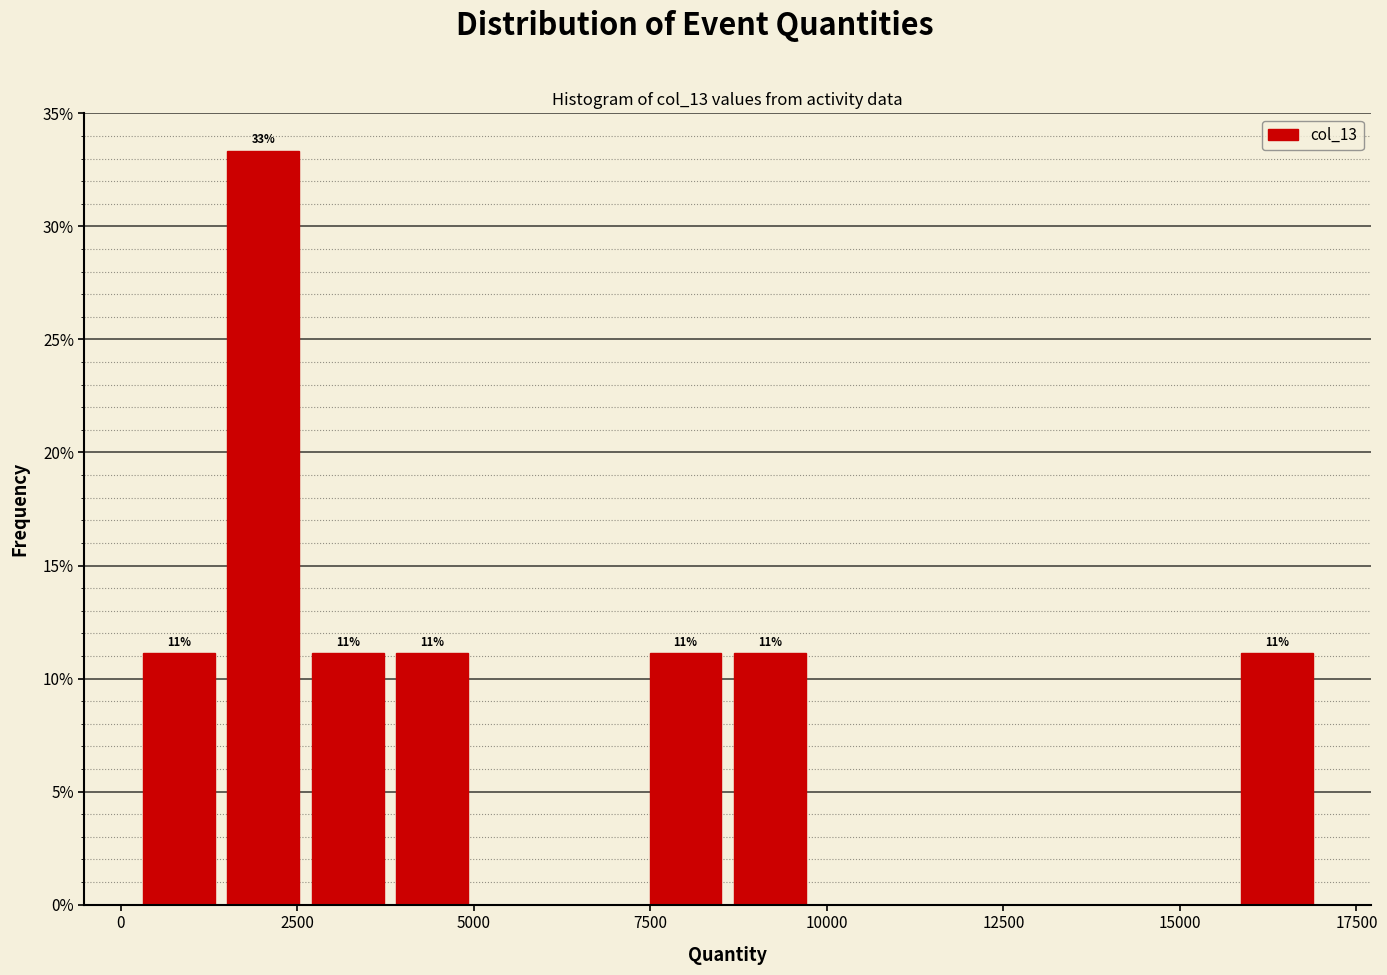

Around what value on the x-axis is the tallest bar? Give the approximate position of its centre, as read against the axis.

2000